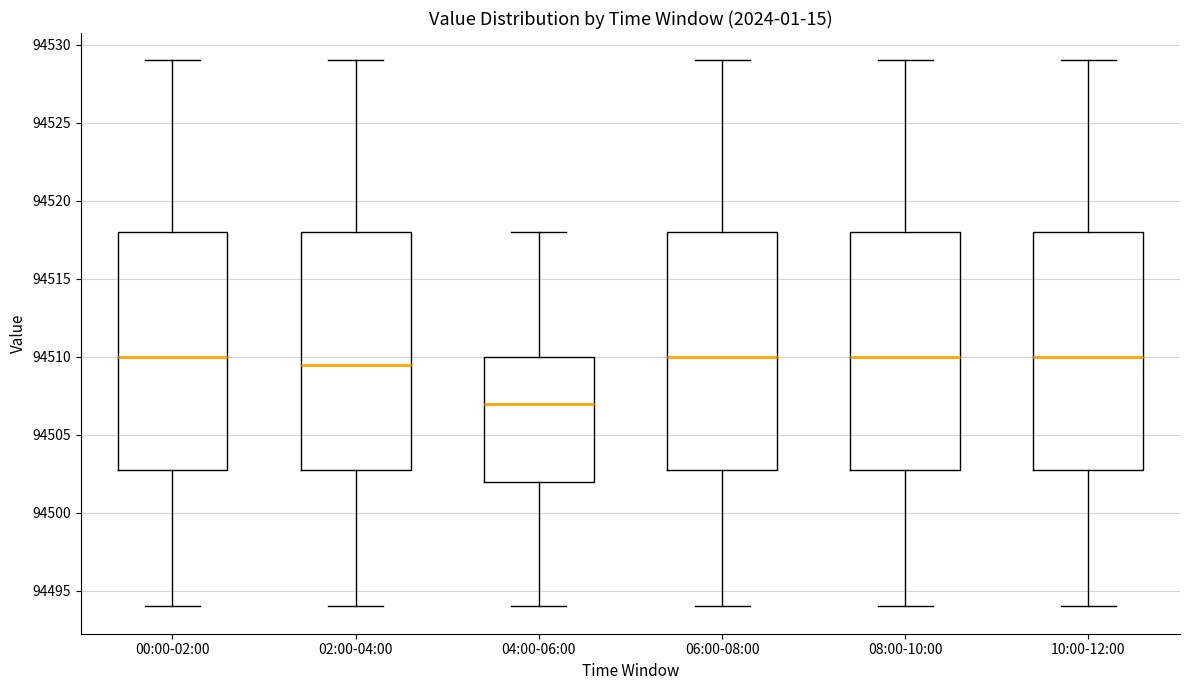

Which box's median line is the lowest?

04:00-06:00